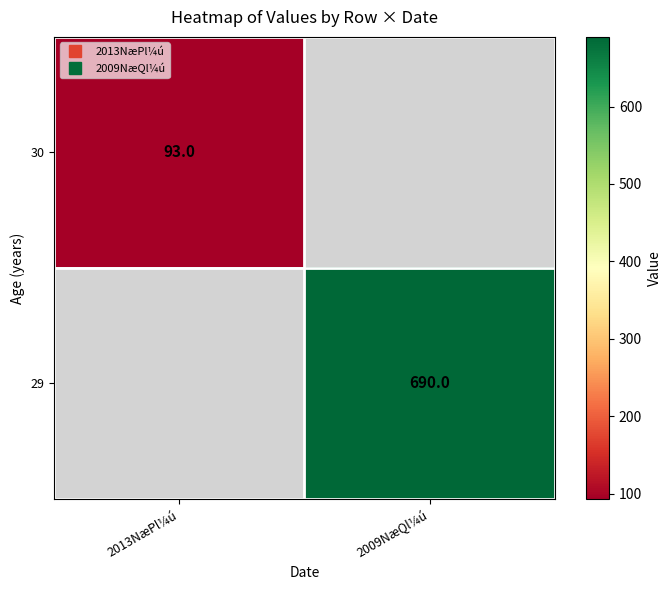

How many categories are shown in the chart?

2